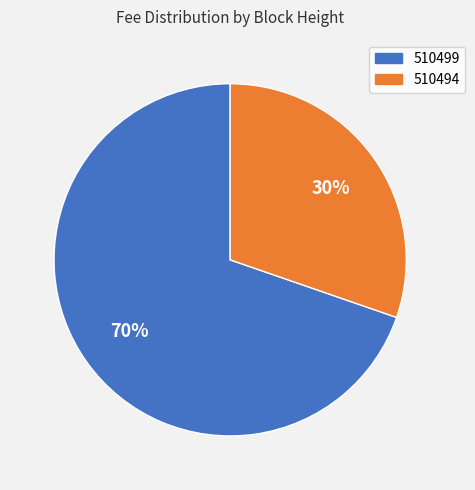

To the nearest percent, what percentage of the pie is 510494?

30%